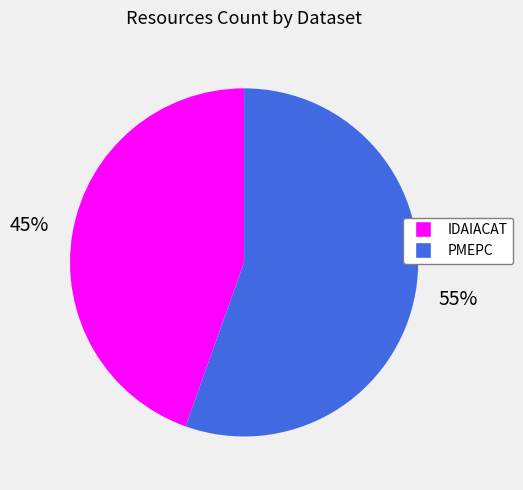

Is there any slice that represents more than half of the pie?

Yes